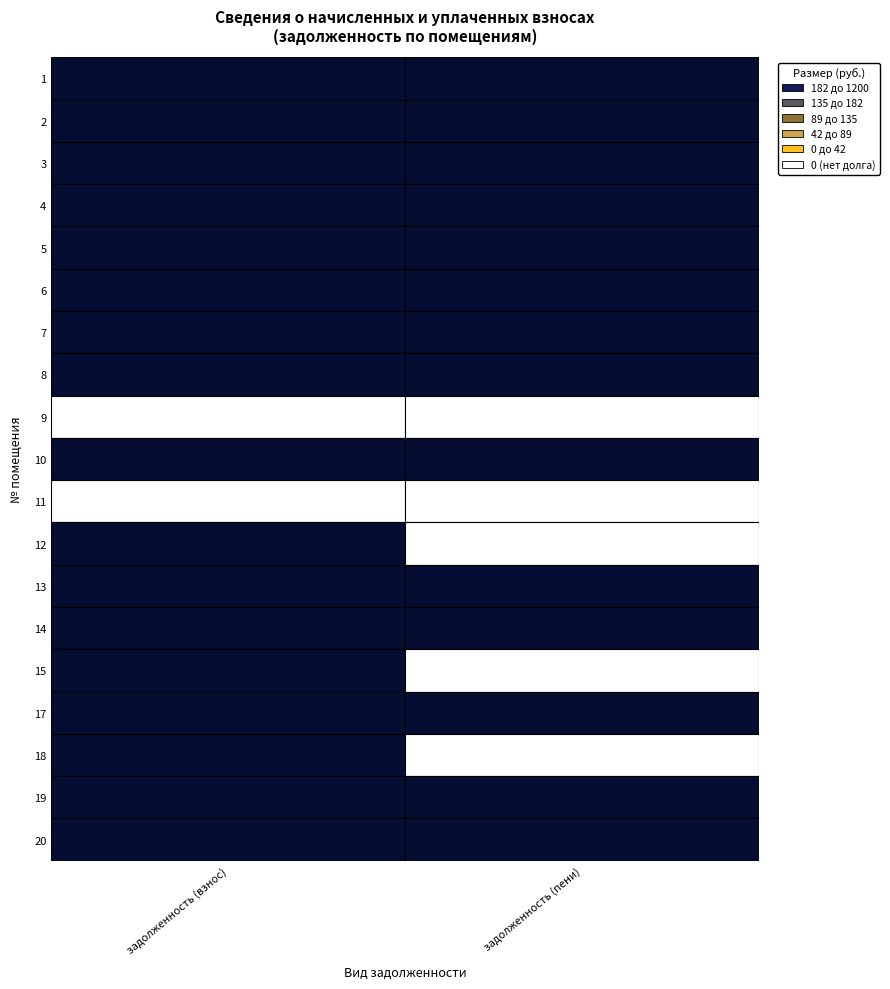

How many data points in 5 are less than 412?

1